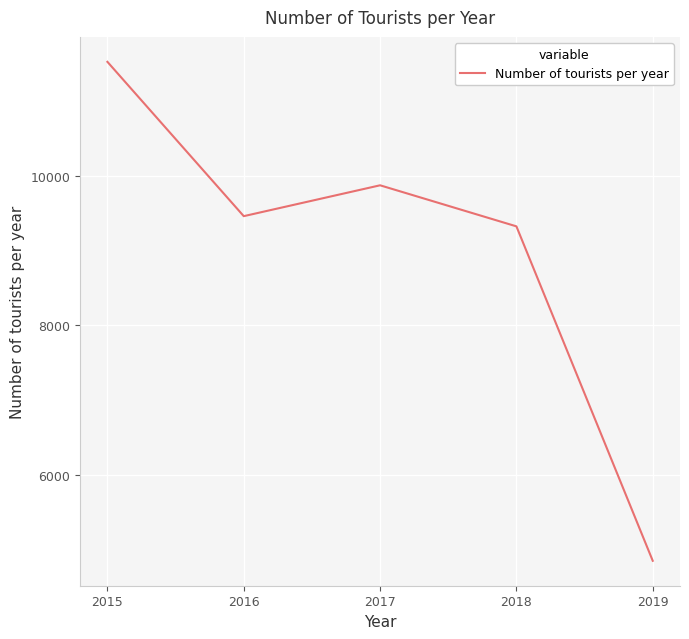

The chart shows a value of 2304.4 at 2018. True or false?

False